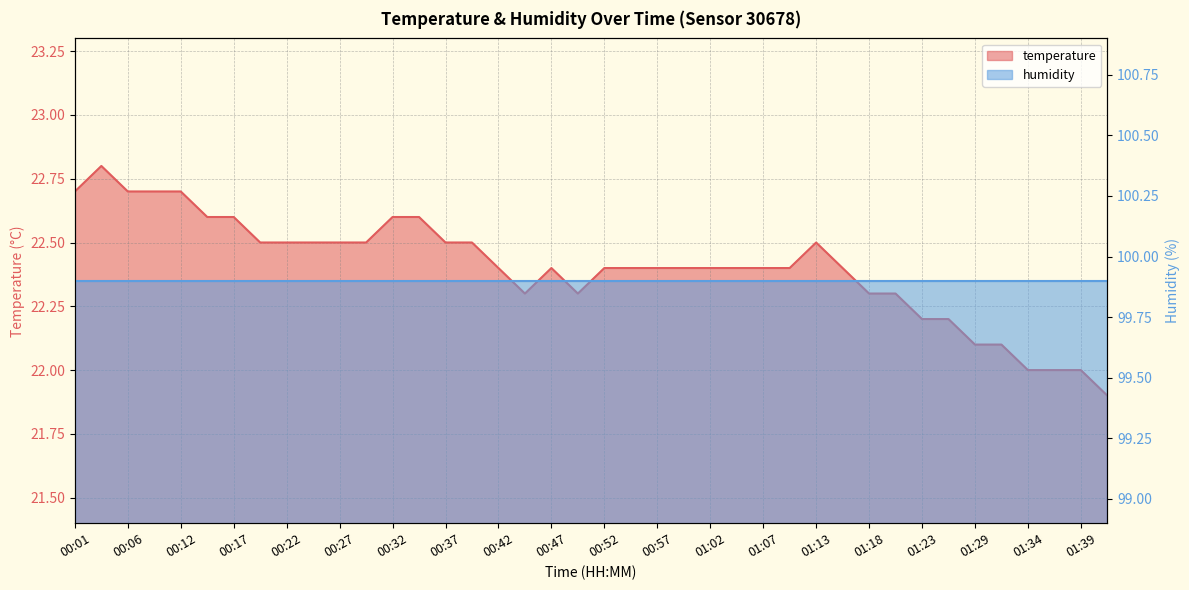

How many values are between 22 and 23?

39